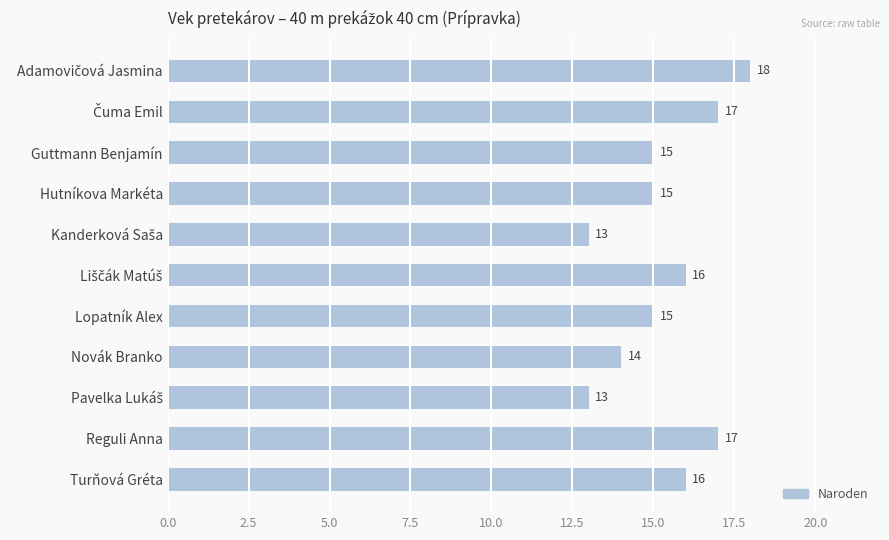

What is the average value?

15